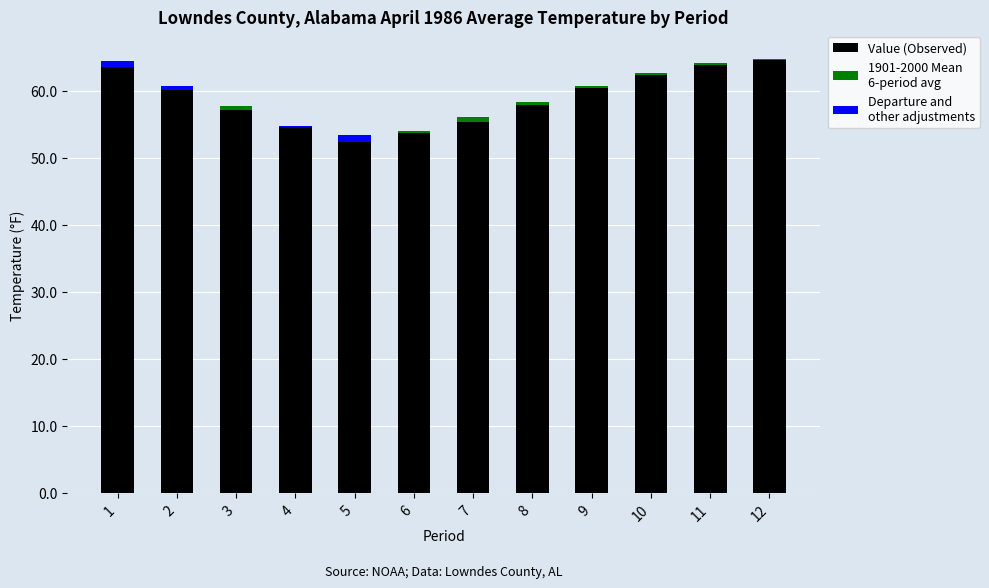

The value of Value (Observed) at 12 is 64.6. True or false?

True